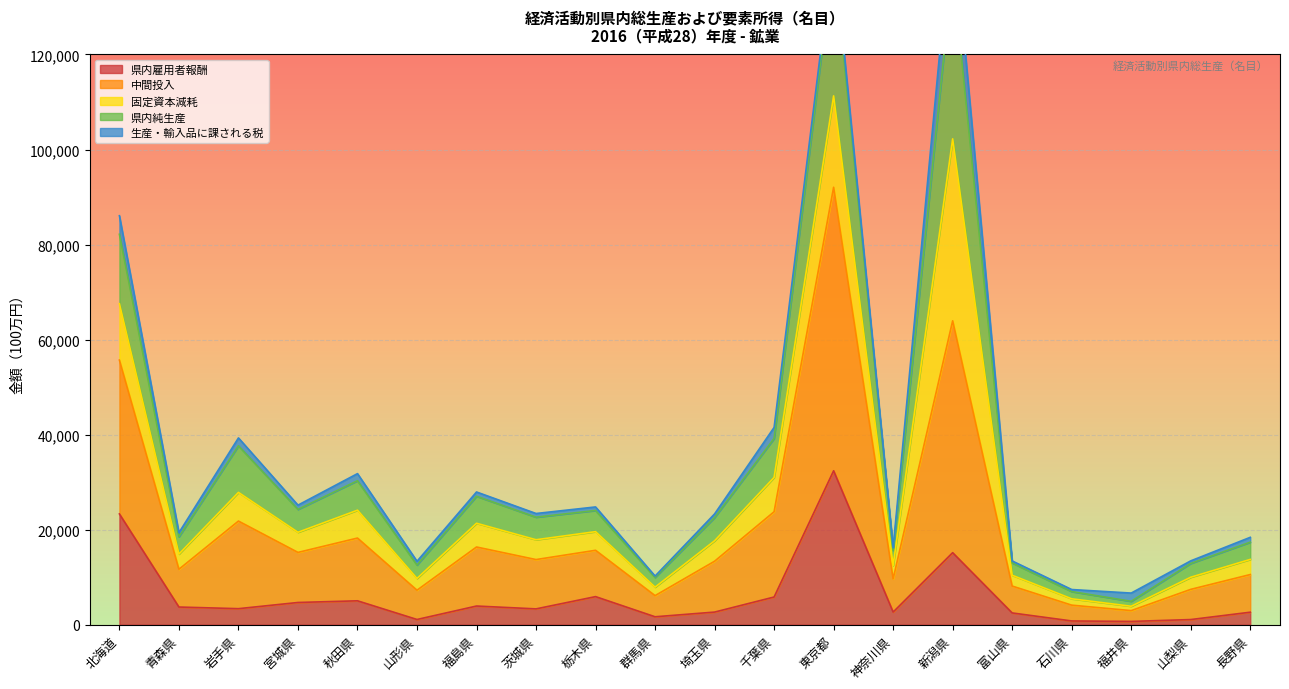

The value of 県内雇用者報酬 at 福島県 is 3935. True or false?

True